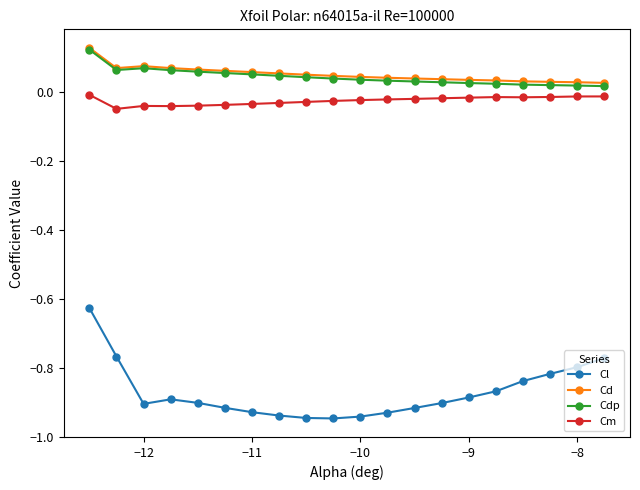

True or false: Cl has more than 0 points higher than both neighbors.

True